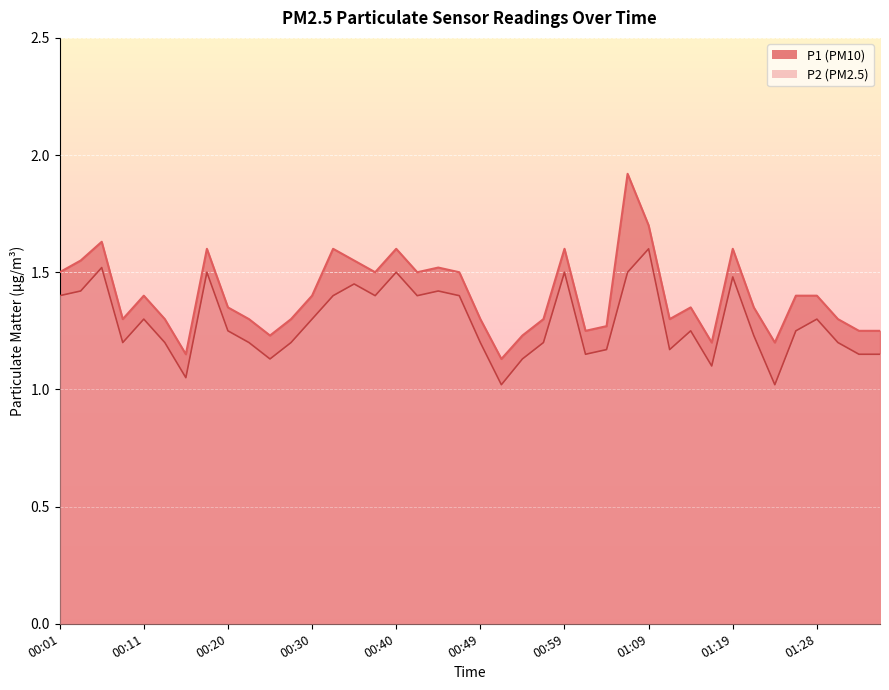

True or false: P1 and P2 intersect in this chart.

False